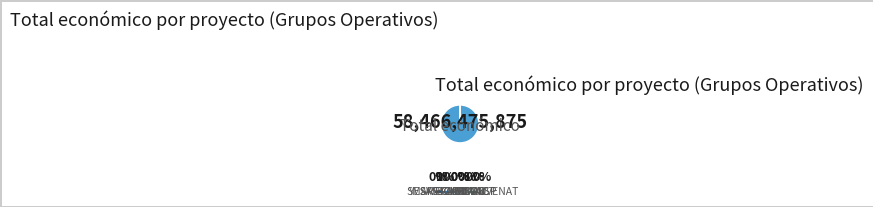

Count the number of slices in the pie.

7